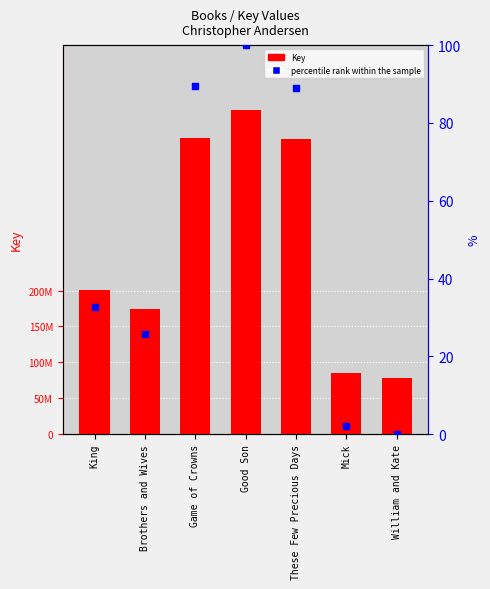

Which series has the largest total across all categories?

Key